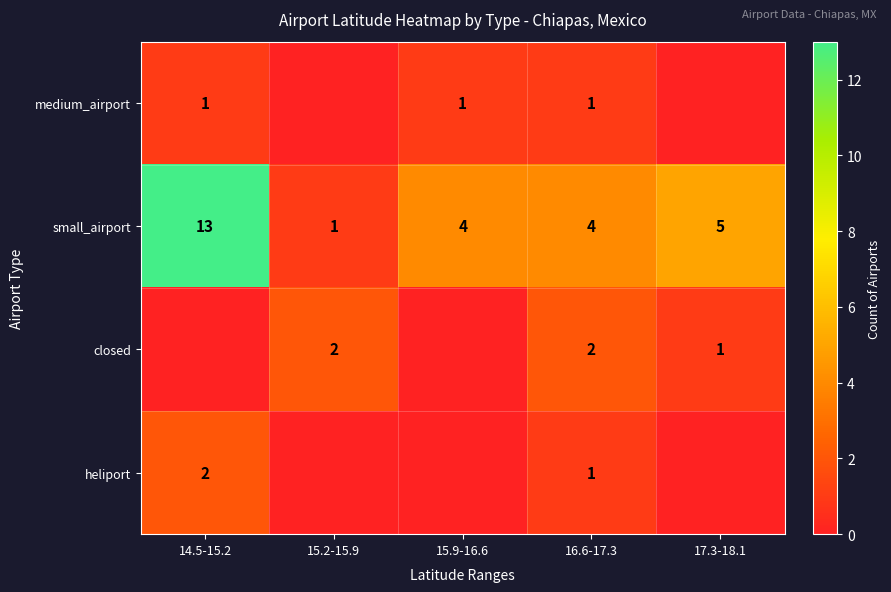

How many values in the small_airport series are below 4?

1